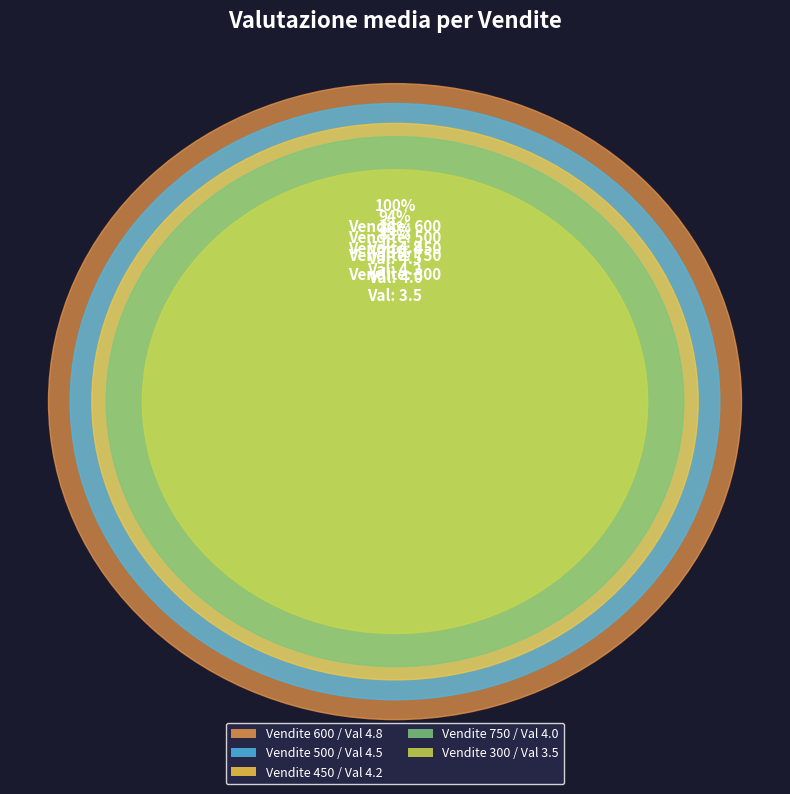

Rank the categories by value from lowest to highest.

300, 750, 450, 500, 600